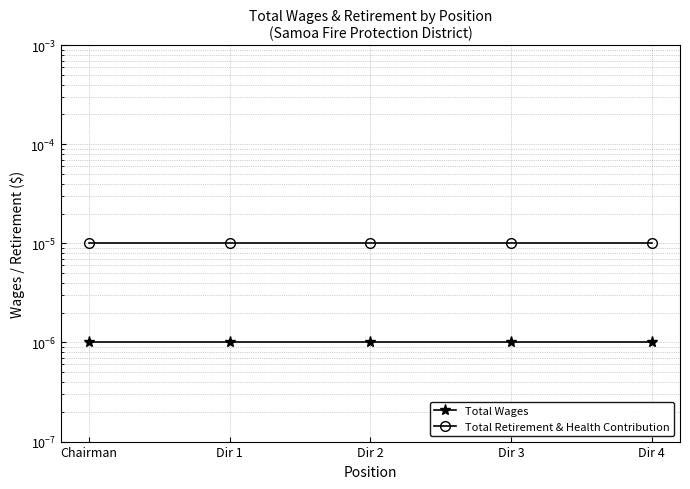

What is the label of the 1st point from the left?

Chairman